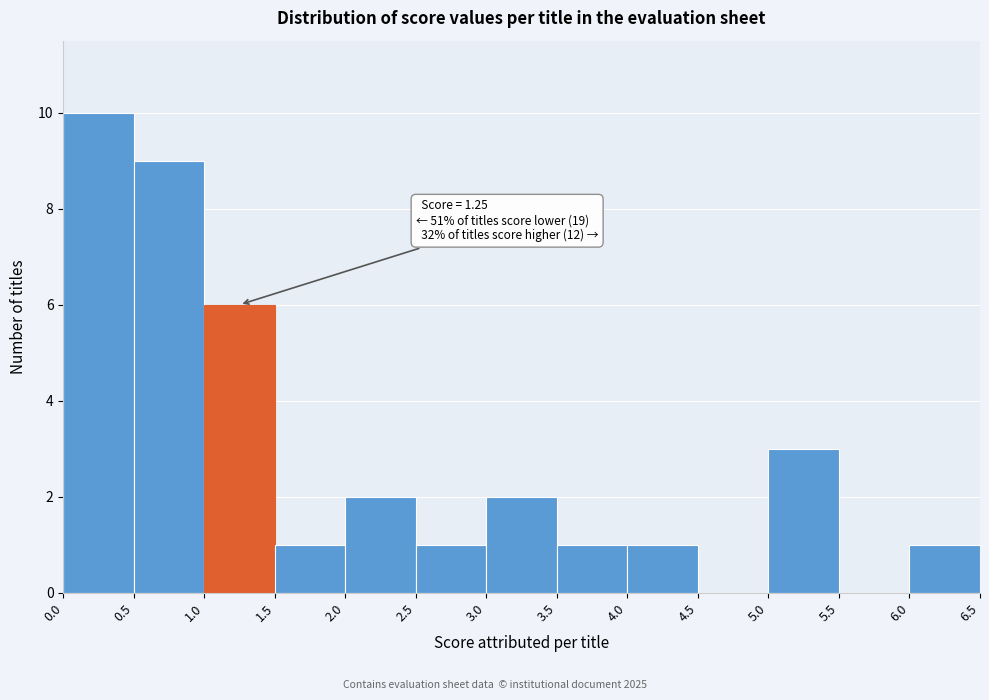

Which range on the x-axis has the tallest bar?

0.0 to 0.5